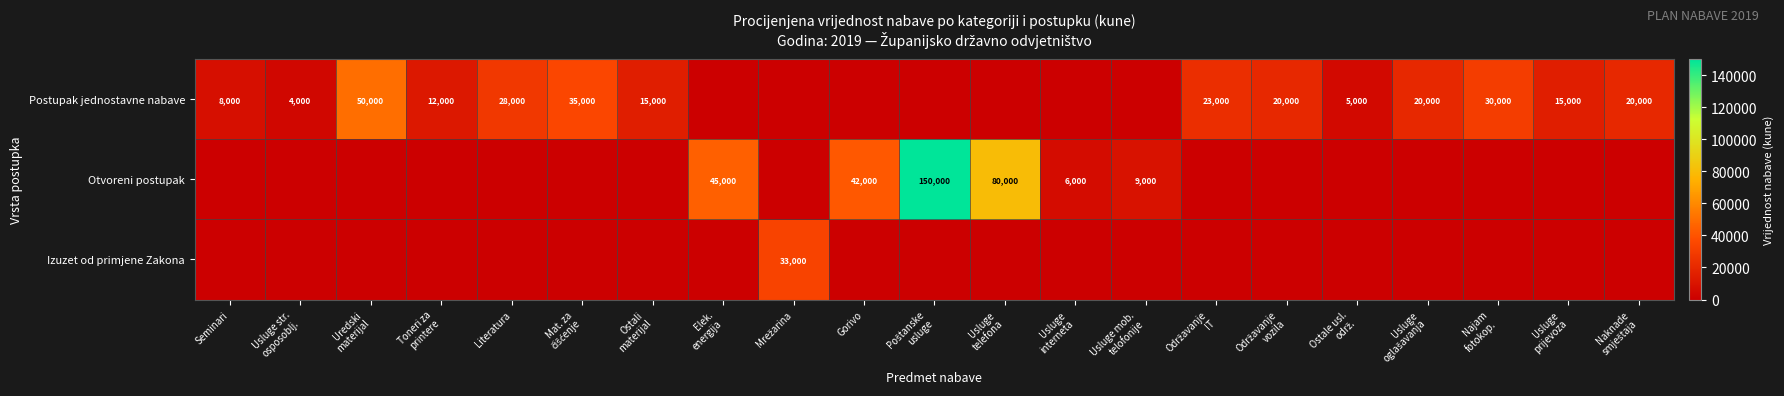

What is the total value across all series at Gorivo?

42000